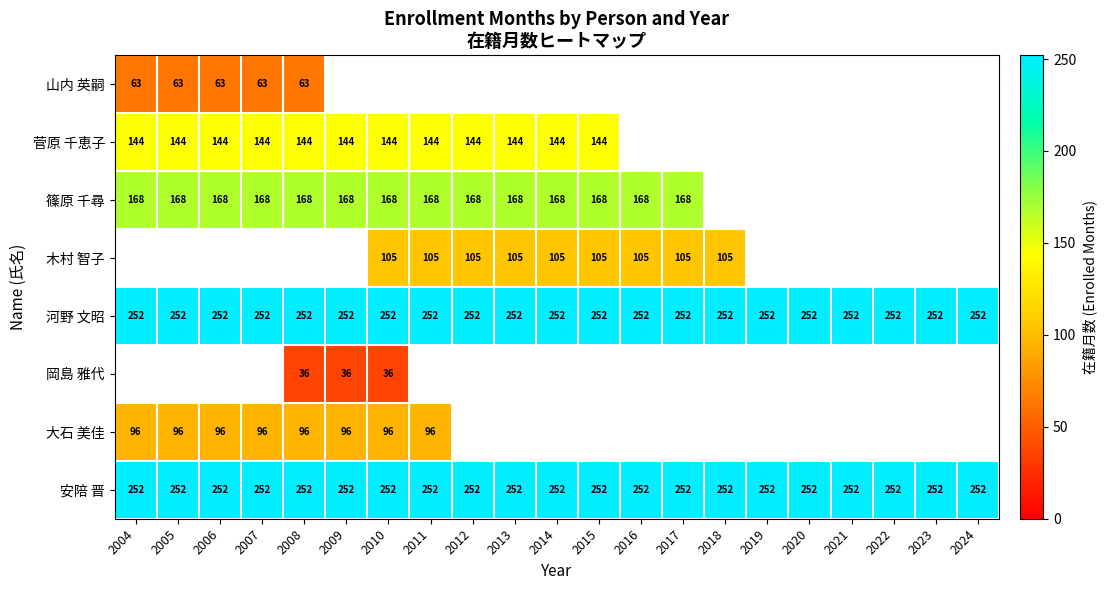

What is the lowest value of the 安陪 晋 series?

252